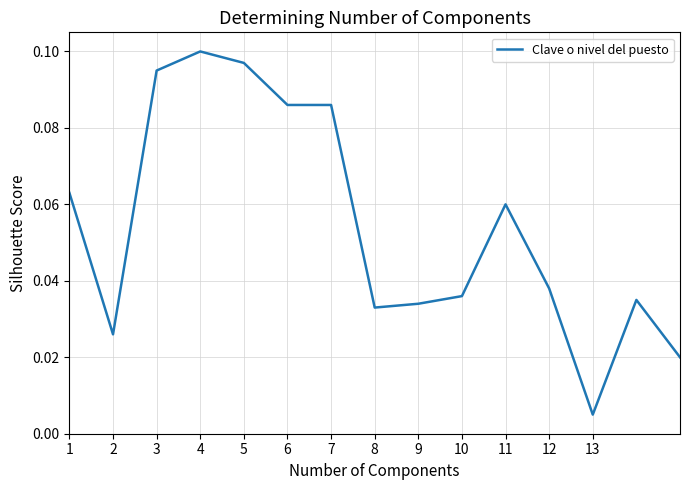

How many lines are shown in the chart?

1